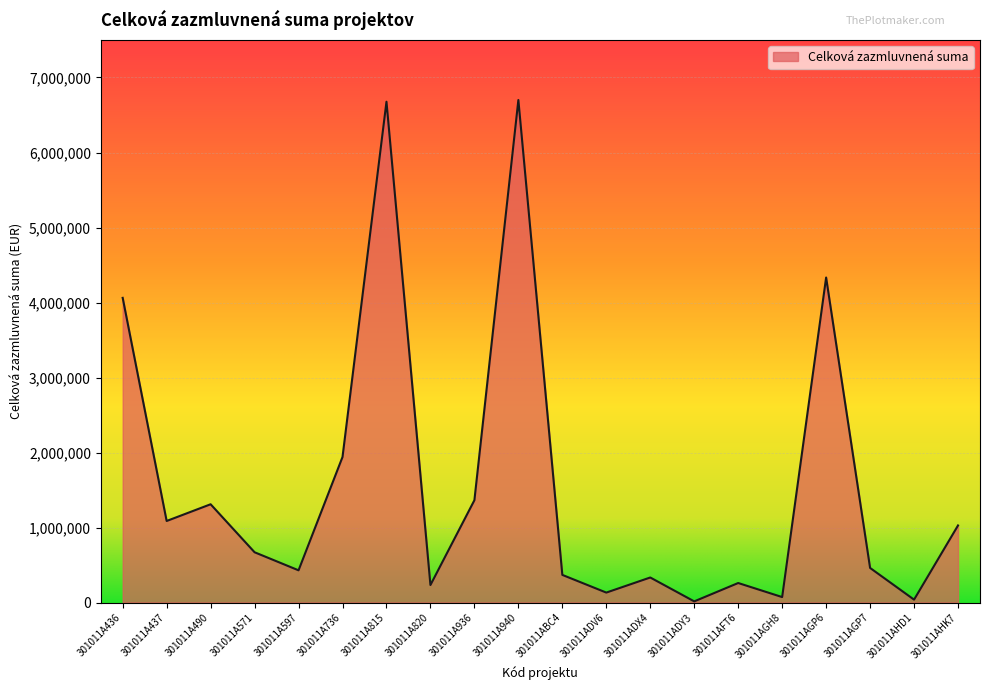

What value does the data have at 301011AGP6?

4333000.0